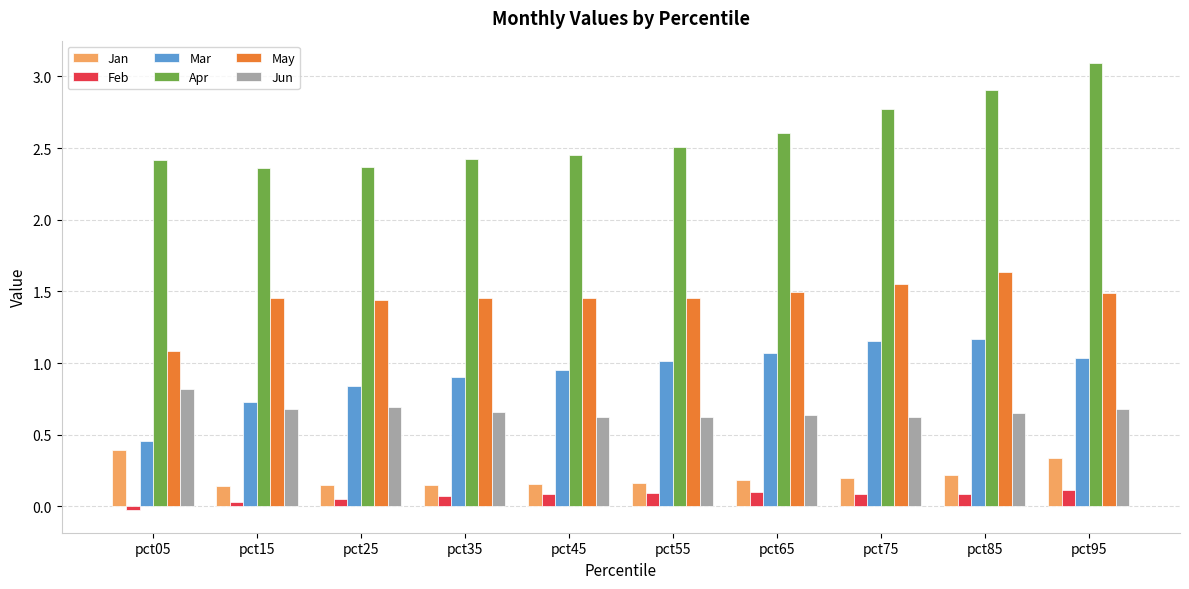

What is the difference between the maximum and second lowest values in the Mar series?

0.4